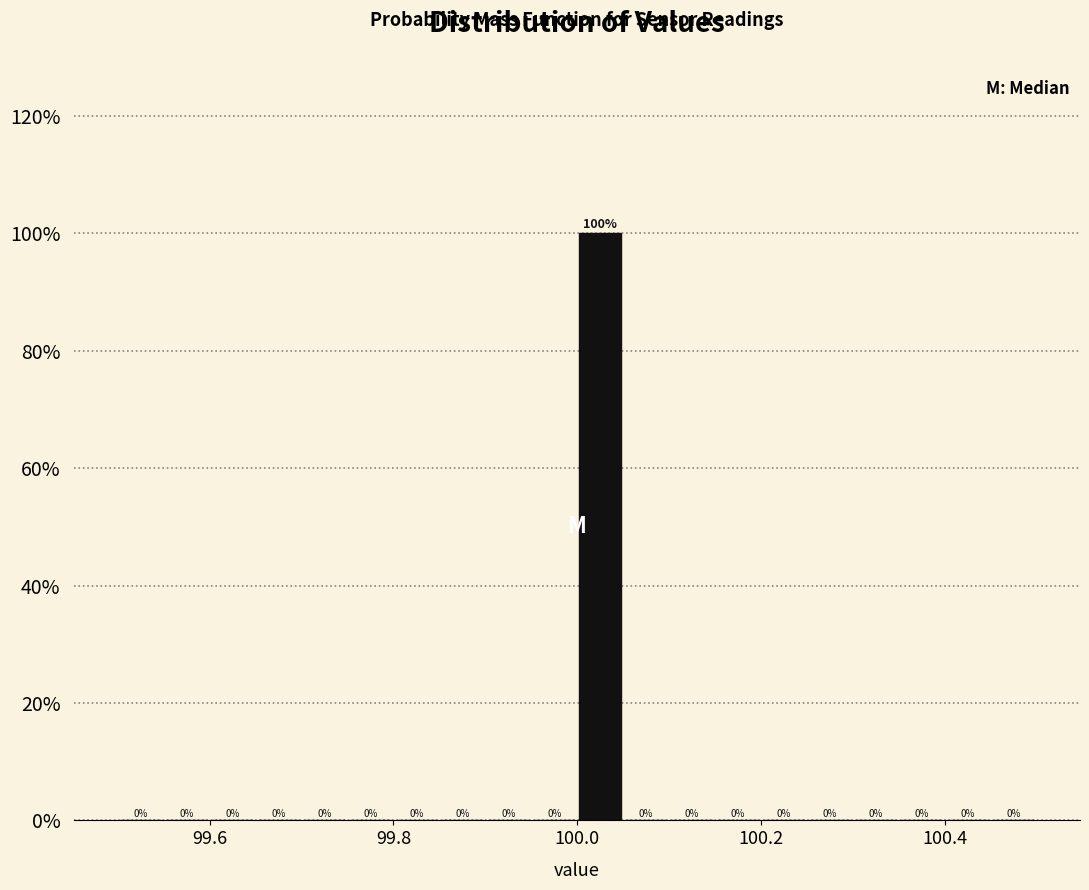

Read against the x-axis, roughly where is the centre of the tallest bar?

100.02